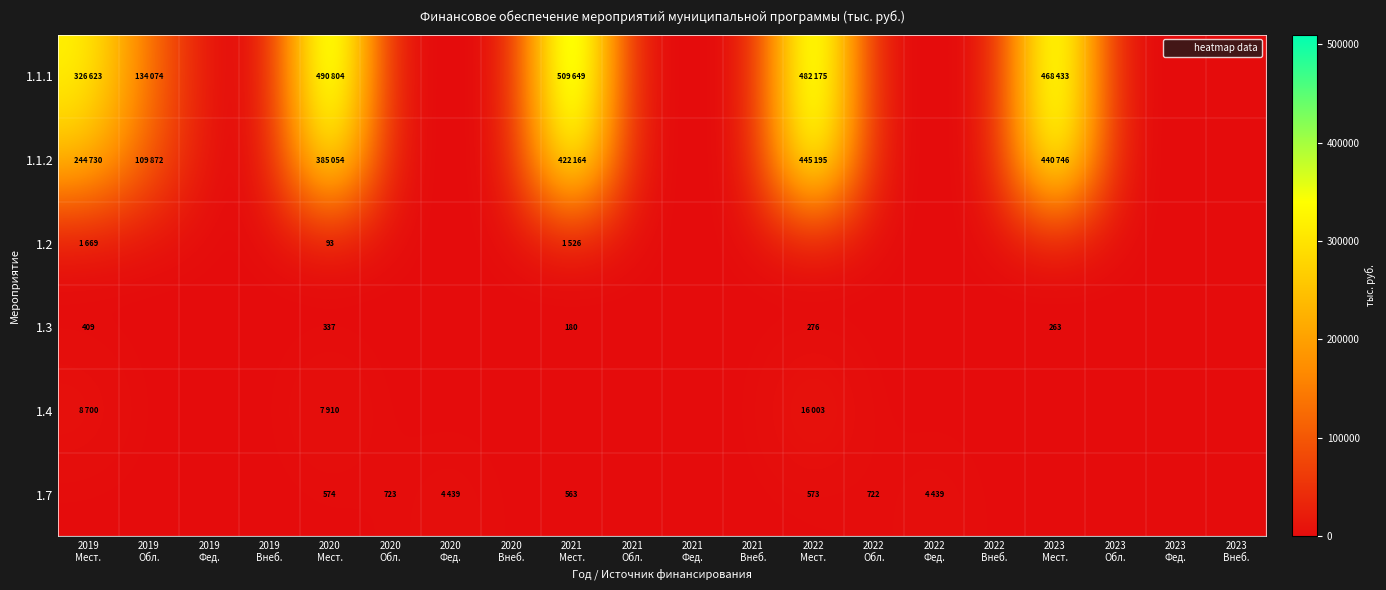

At 2019 Обл., list the series in order from smallest to largest.

1.2, 1.3, 1.4, 1.7, 1.1.2, 1.1.1